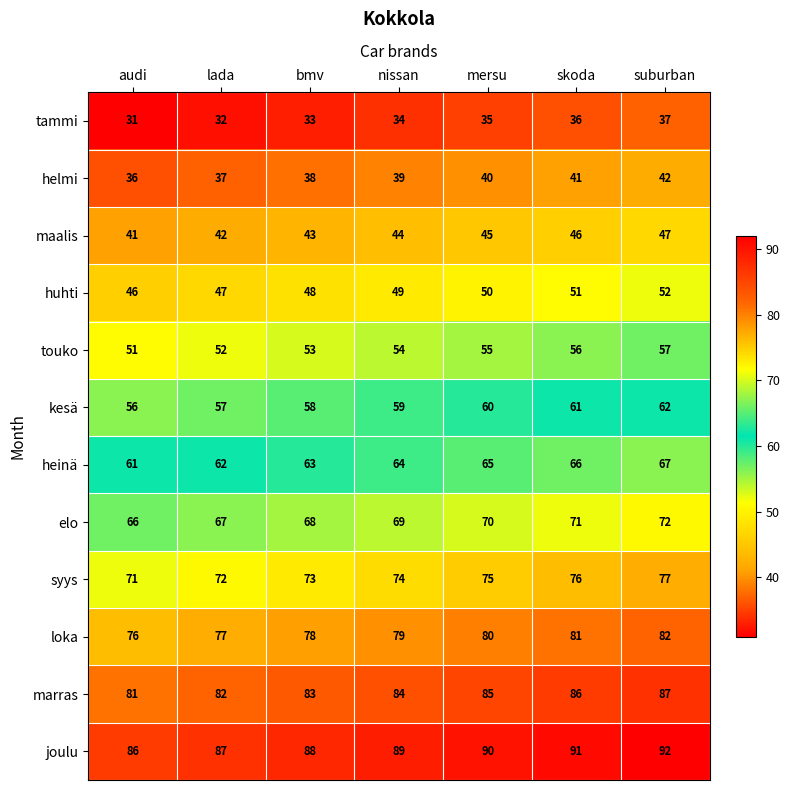

Which series has the largest total across all categories?

joulu